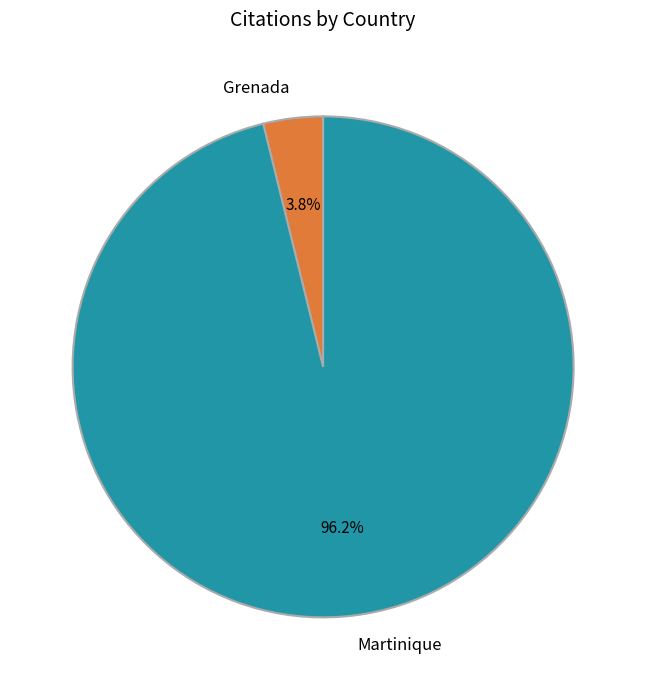

Which category has the smallest portion of the pie?

Grenada